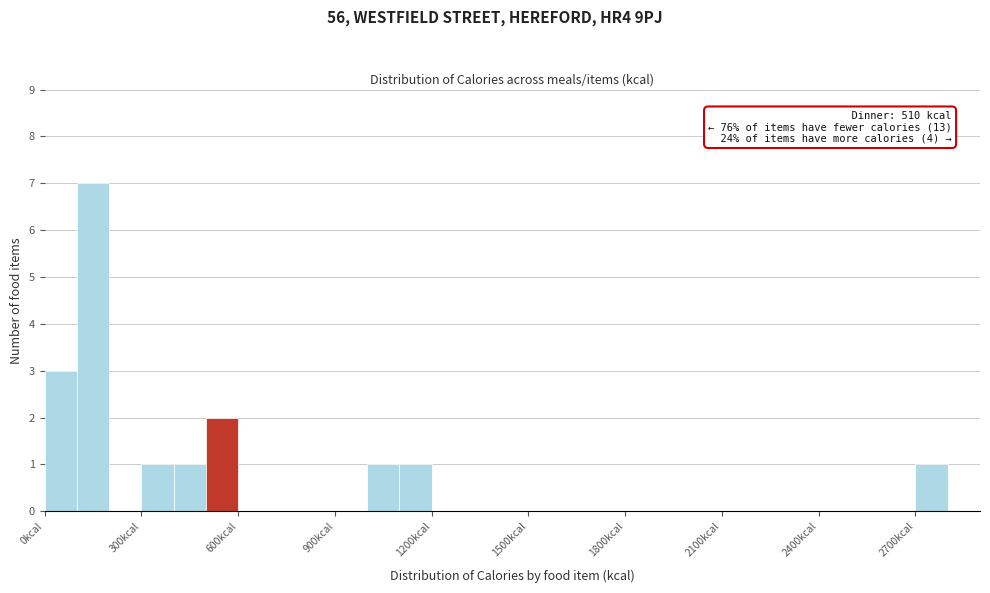

Around what value on the x-axis is the tallest bar? Give the approximate position of its centre, as read against the axis.

150